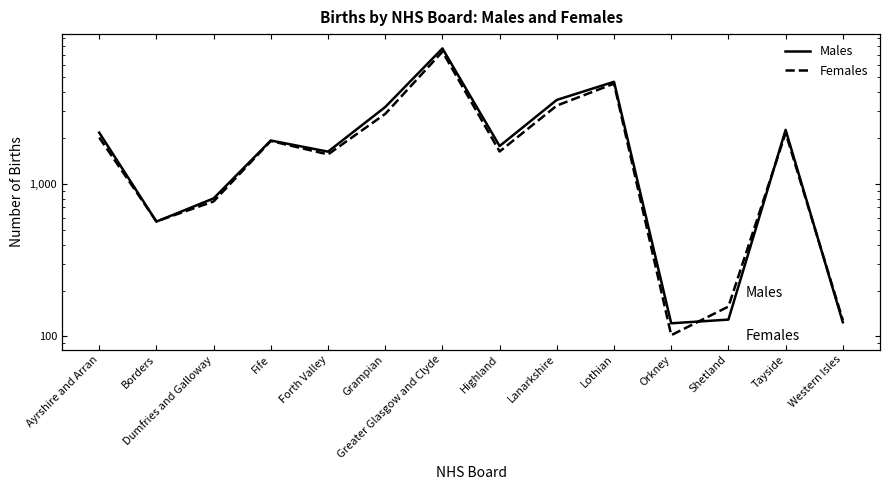

How many values in the Males series are below 1919?

7